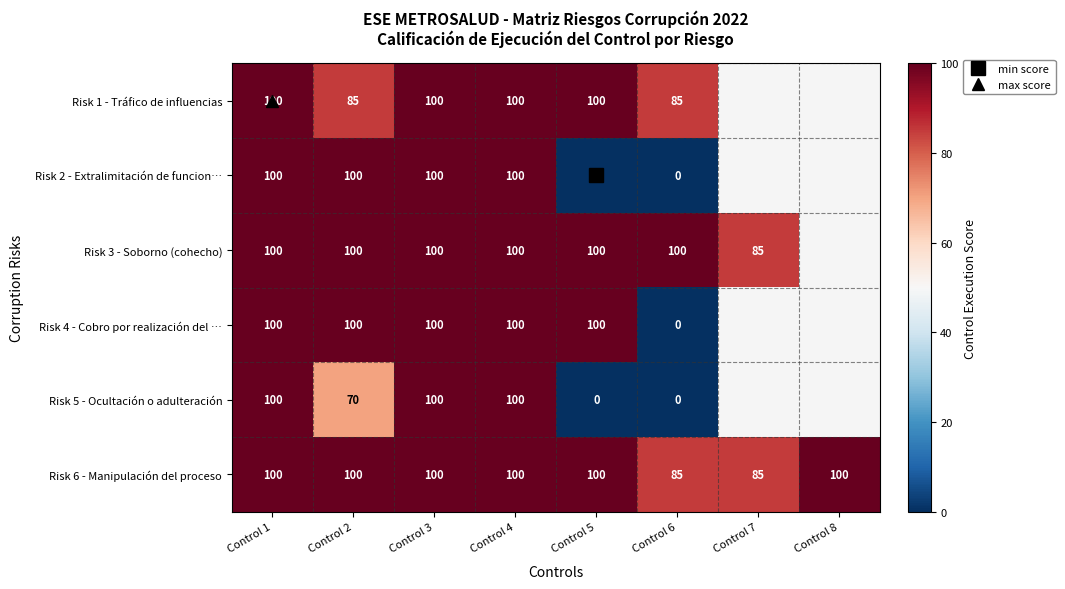

Rank the series at Control 2 from highest to lowest value.

Risk 2 - Extralimitación de funcion…, Risk 3 - Soborno (cohecho), Risk 4 - Cobro por realización del …, Risk 6 - Manipulación del proceso, Risk 1 - Tráfico de influencias, Risk 5 - Ocultación o adulteración